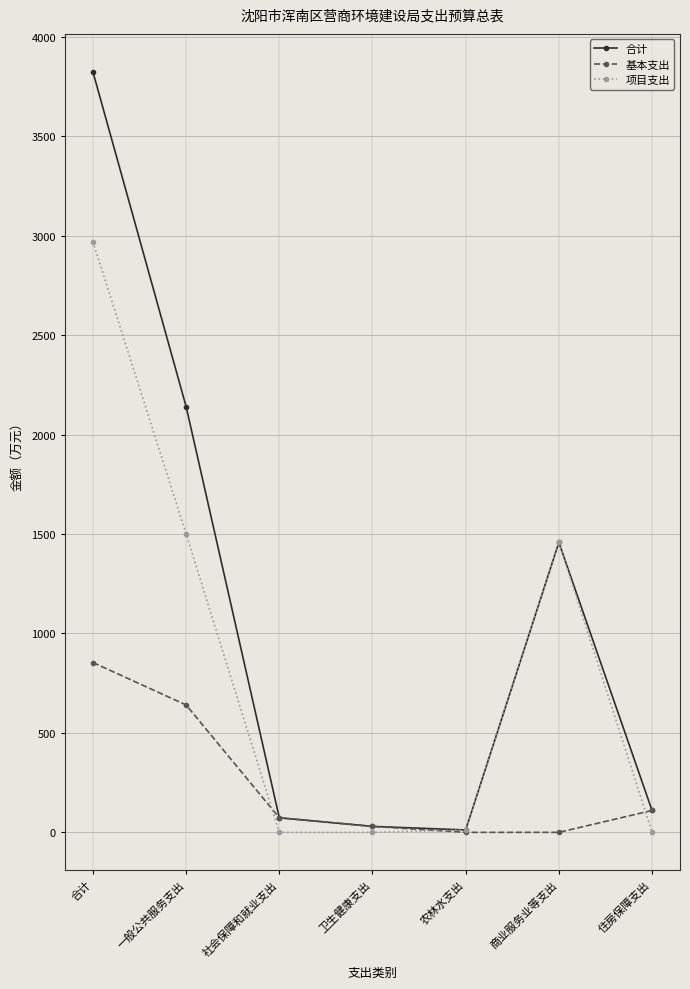

Rank the series by their maximum value, from lowest to highest.

基本支出, 项目支出, 合计